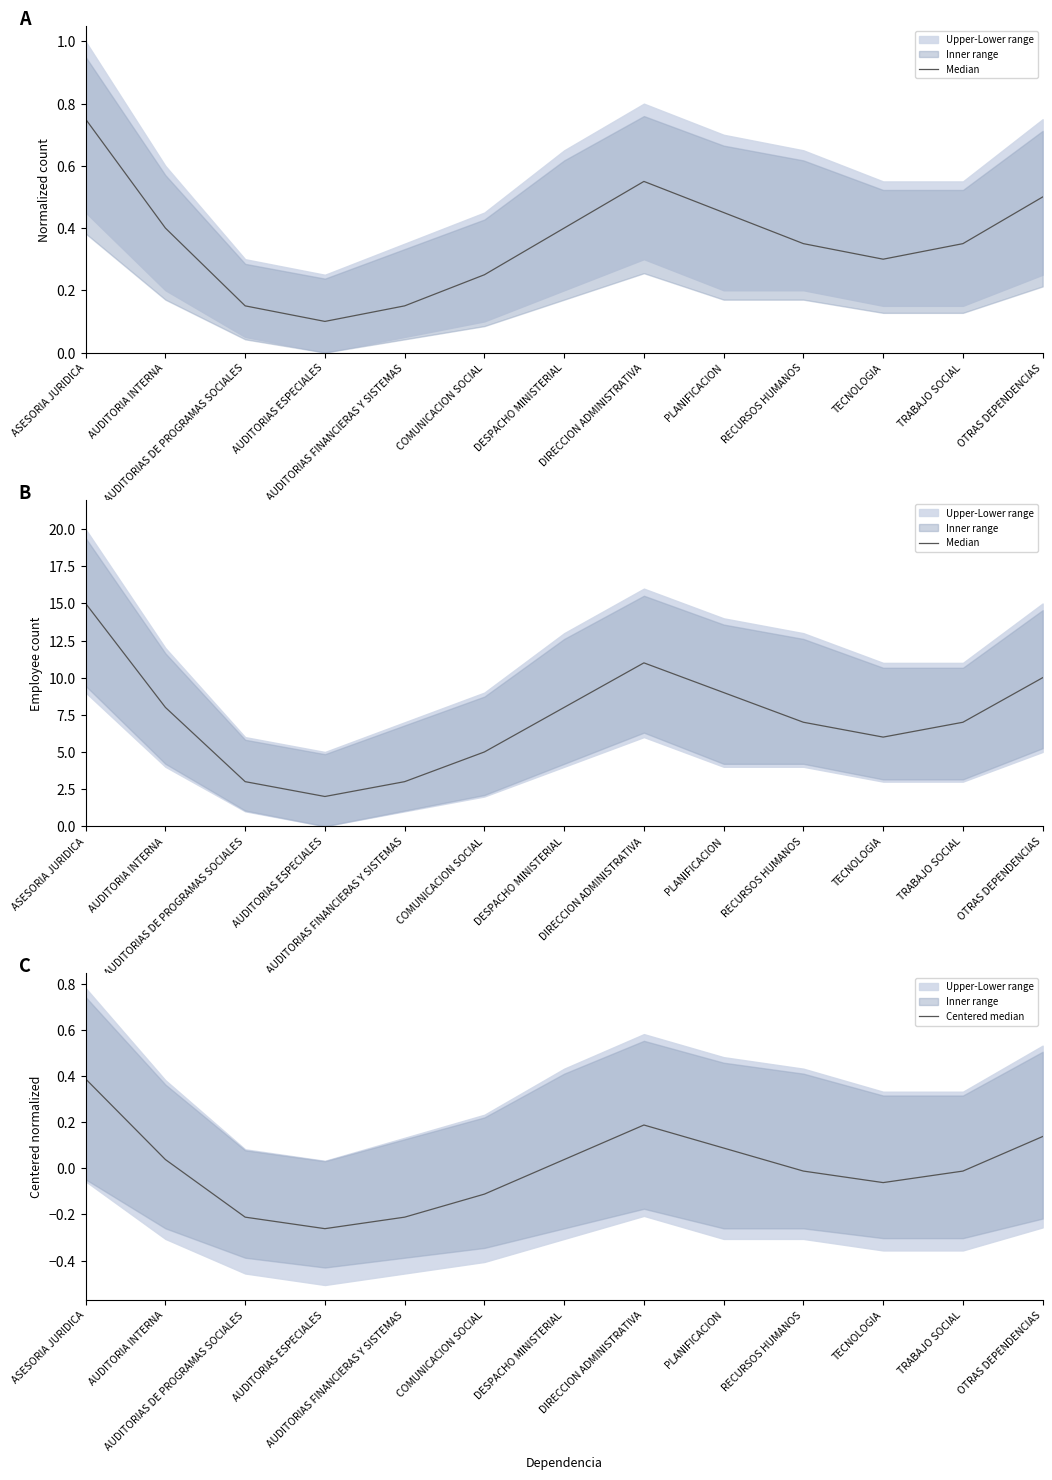

Reading left to right, transcribe all the data shown in this chart.

Median: ASESORIA JURIDICA=15.0	AUDITORIA INTERNA=8.0	AUDITORIAS DE PROGRAMAS SOCIALES=3.0	AUDITORIAS ESPECIALES=2.0	AUDITORIAS FINANCIERAS Y SISTEMAS=3.0	COMUNICACION SOCIAL=5.0	DESPACHO MINISTERIAL=8.0	DIRECCION ADMINISTRATIVA=11.0	PLANIFICACION=9.0	RECURSOS HUMANOS=7.0	TECNOLOGIA=6.0	TRABAJO SOCIAL=7.0	OTRAS DEPENDENCIAS=10.0
Centered median: ASESORIA JURIDICA=0.4	AUDITORIA INTERNA=0.0	AUDITORIAS DE PROGRAMAS SOCIALES=-0.2	AUDITORIAS ESPECIALES=-0.3	AUDITORIAS FINANCIERAS Y SISTEMAS=-0.2	COMUNICACION SOCIAL=-0.1	DESPACHO MINISTERIAL=0.0	DIRECCION ADMINISTRATIVA=0.2	PLANIFICACION=0.1	RECURSOS HUMANOS=-0.0	TECNOLOGIA=-0.1	TRABAJO SOCIAL=-0.0	OTRAS DEPENDENCIAS=0.1